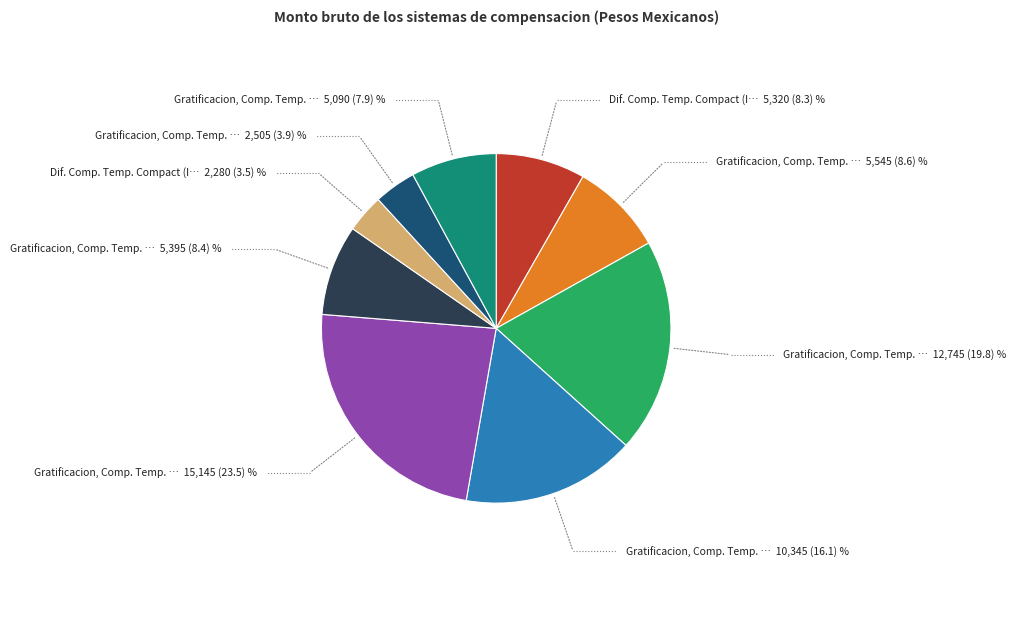

Is there a majority slice in this chart?

No